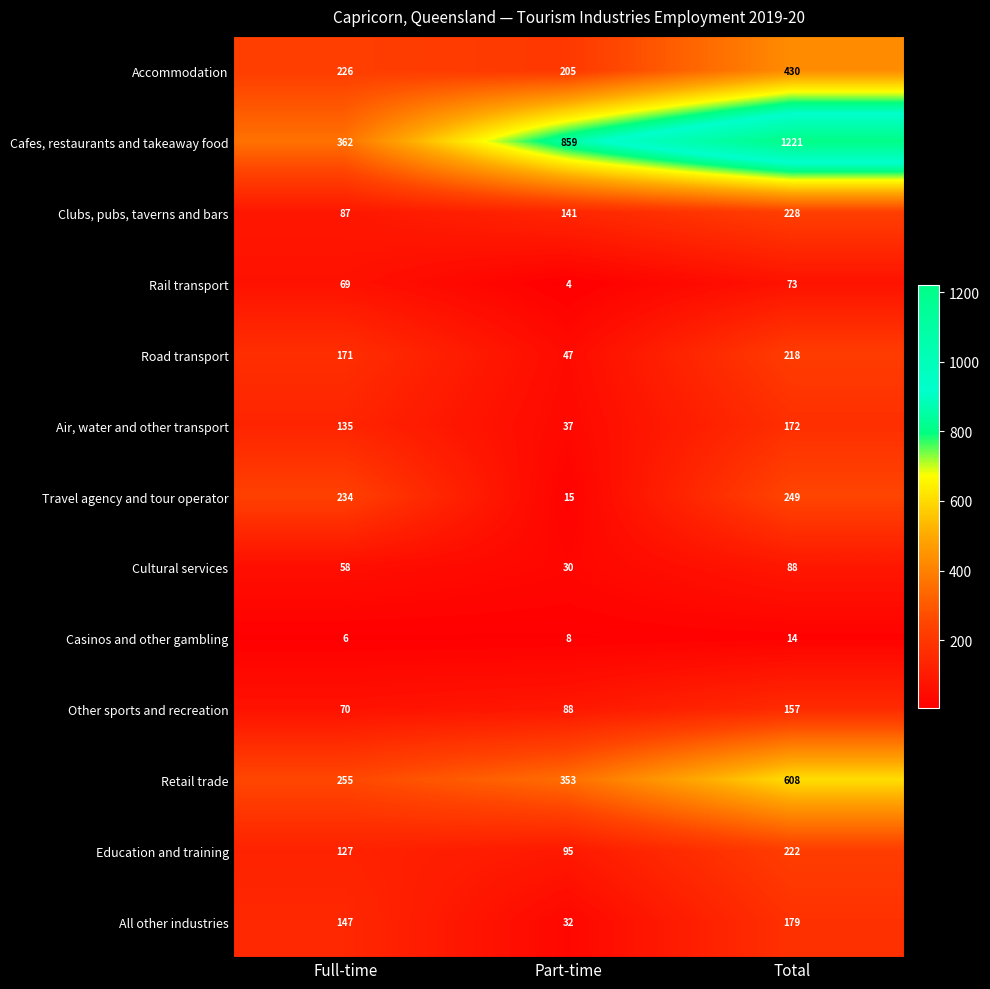

Which series has the largest total across all categories?

Cafes, restaurants and takeaway food